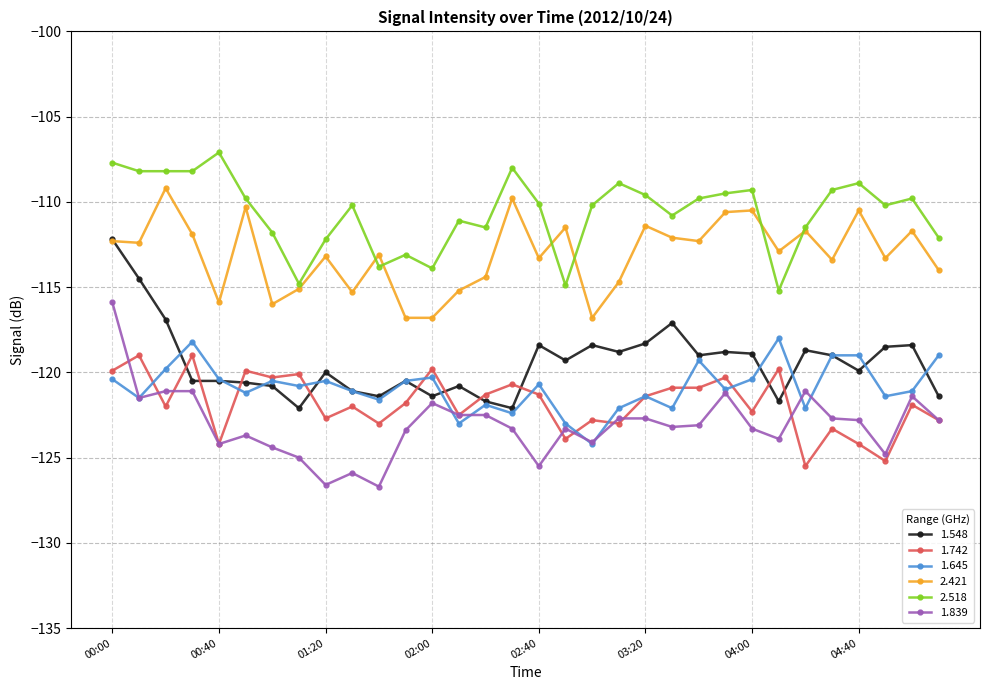

True or false: 1.645 and 2.421 intersect in this chart.

False